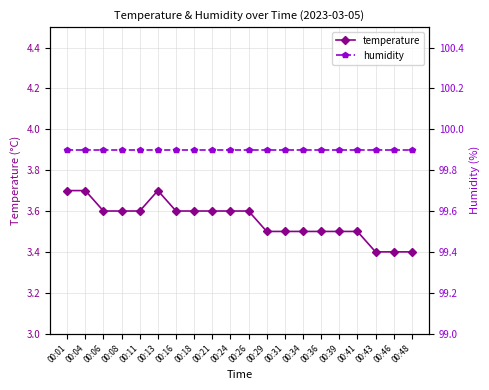

Is it true that humidity equals 169.1 at 00:21?

False